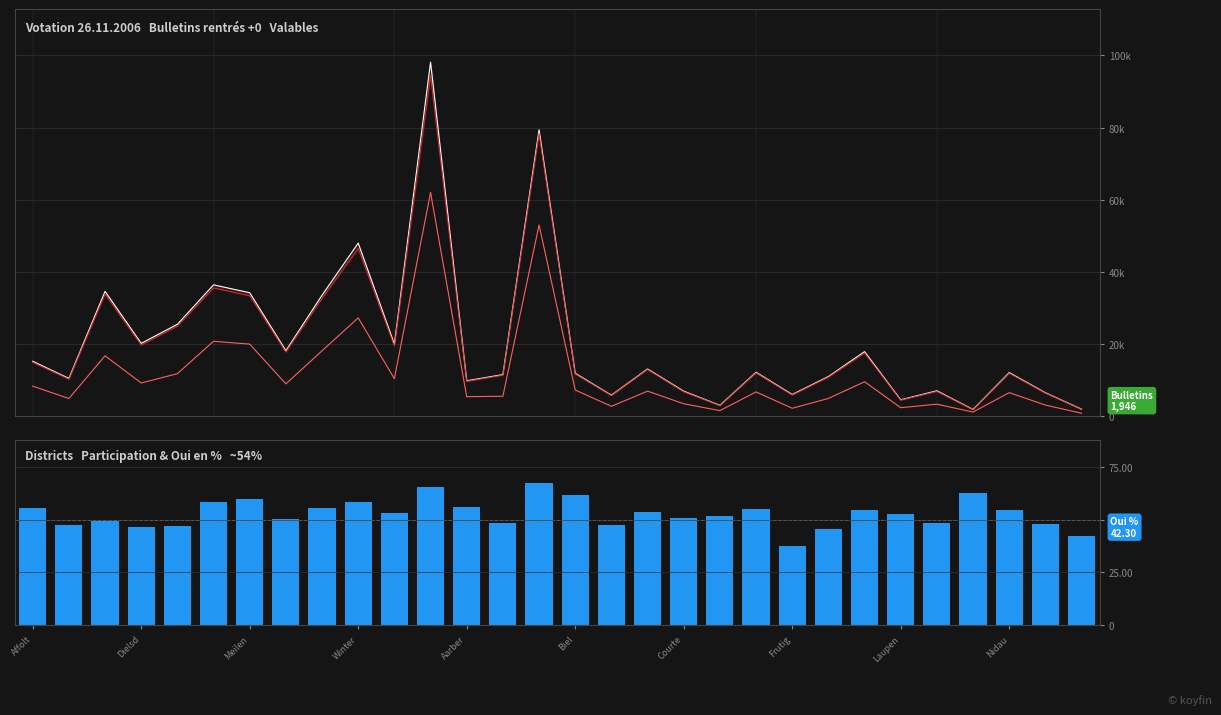

What is the greatest value displayed?

98123.0